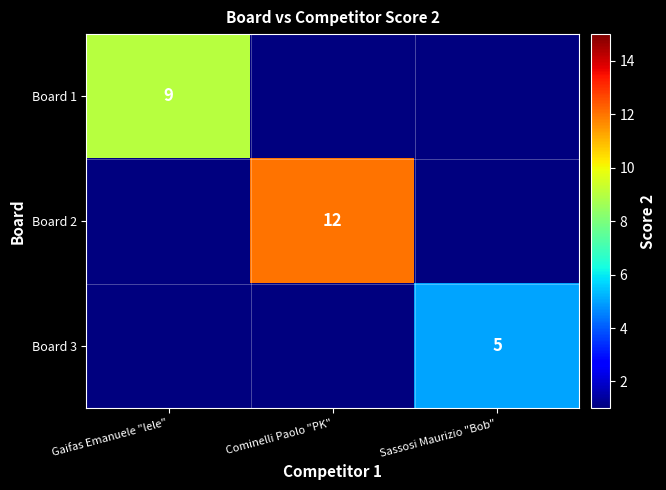

What is the greatest value displayed?

12